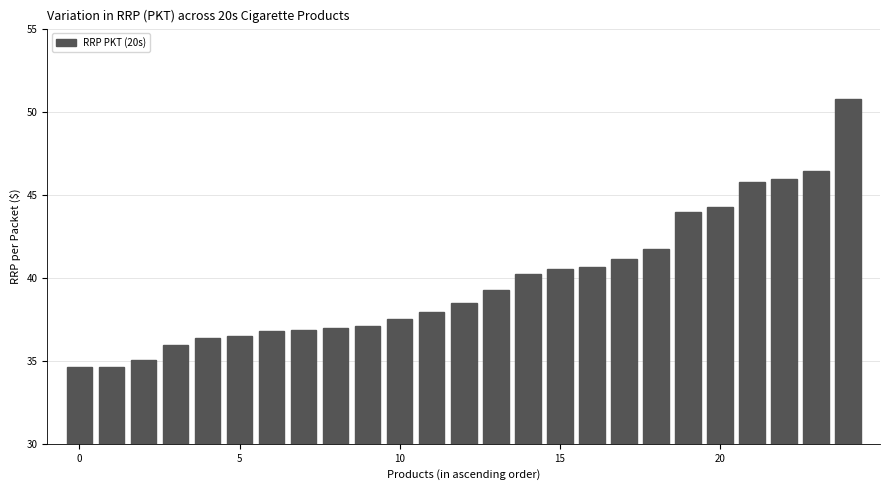

What is the sum of all values?

995.3